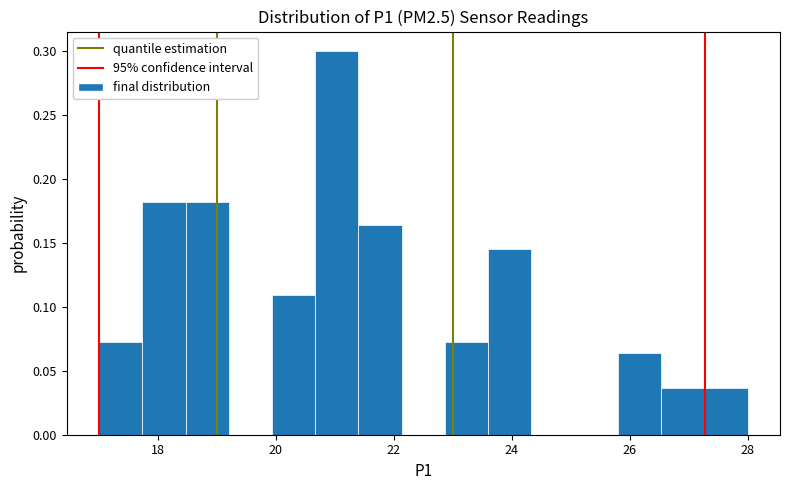

Read against the x-axis, roughly where is the centre of the tallest bar?

21.0